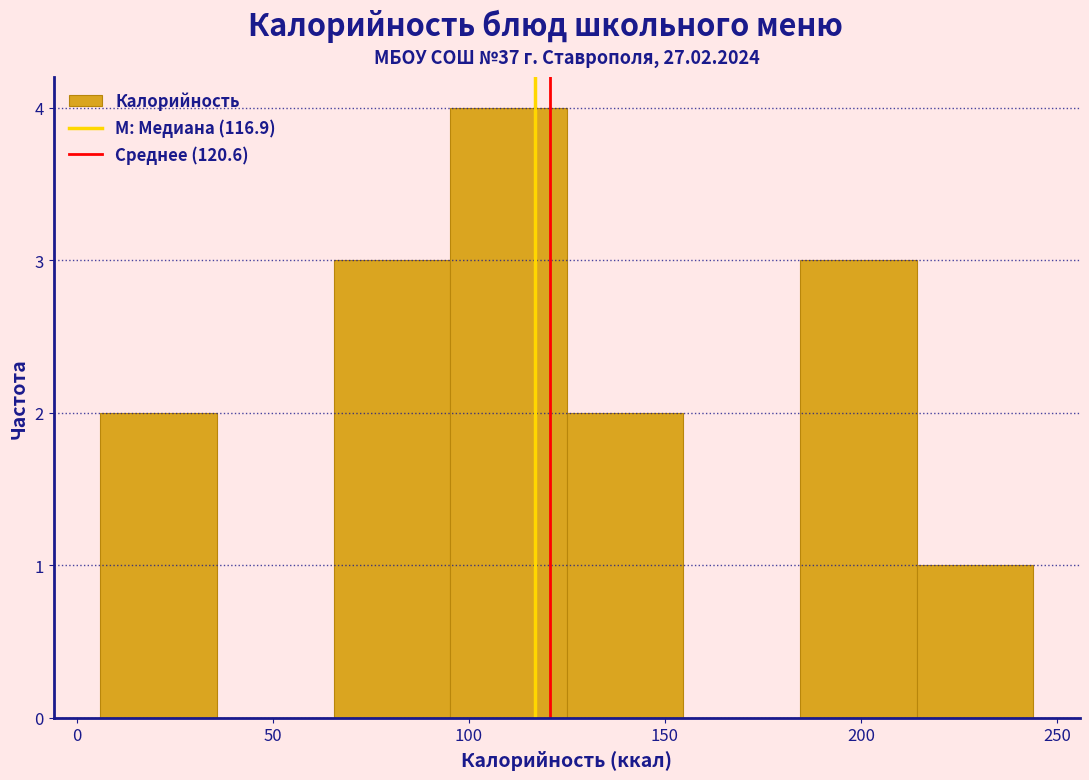

Reading left to right, transcribe this chart: for each bar, give the range it covers on the x-axis and its height. Neither the bar edges nor the heights are printed on the chart, so give them approximately, as read against the axes.

5 to 35: 2
35 to 65: 0
65 to 95: 3
95 to 125: 4
125 to 155: 2
155 to 185: 0
185 to 215: 3
215 to 245: 1